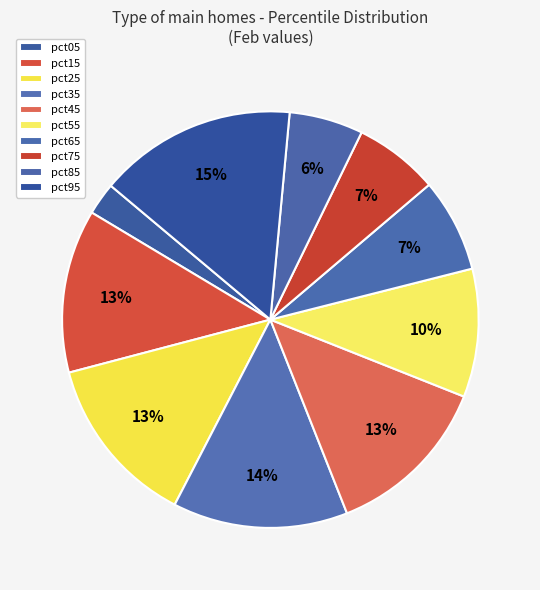

Combined, do pct95 and pct65 account for over 50%?

No